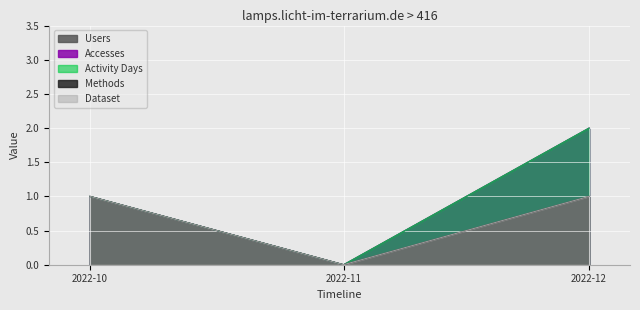

How many values in Users are above zero?

2